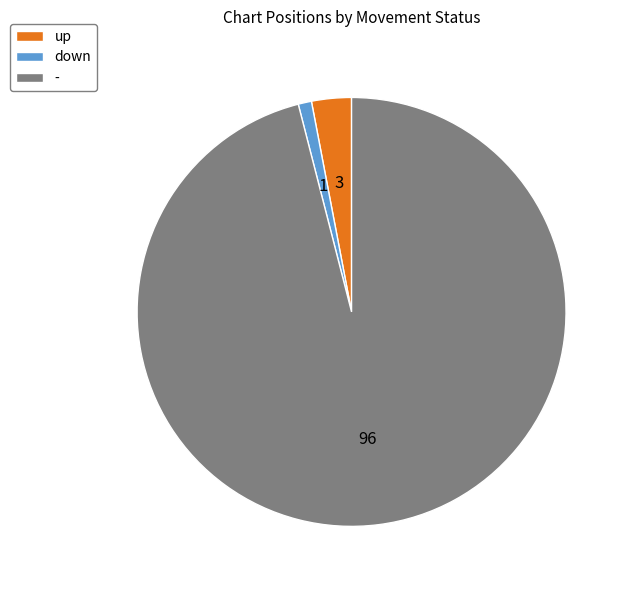

Rank the categories by value from highest to lowest.

-, up, down